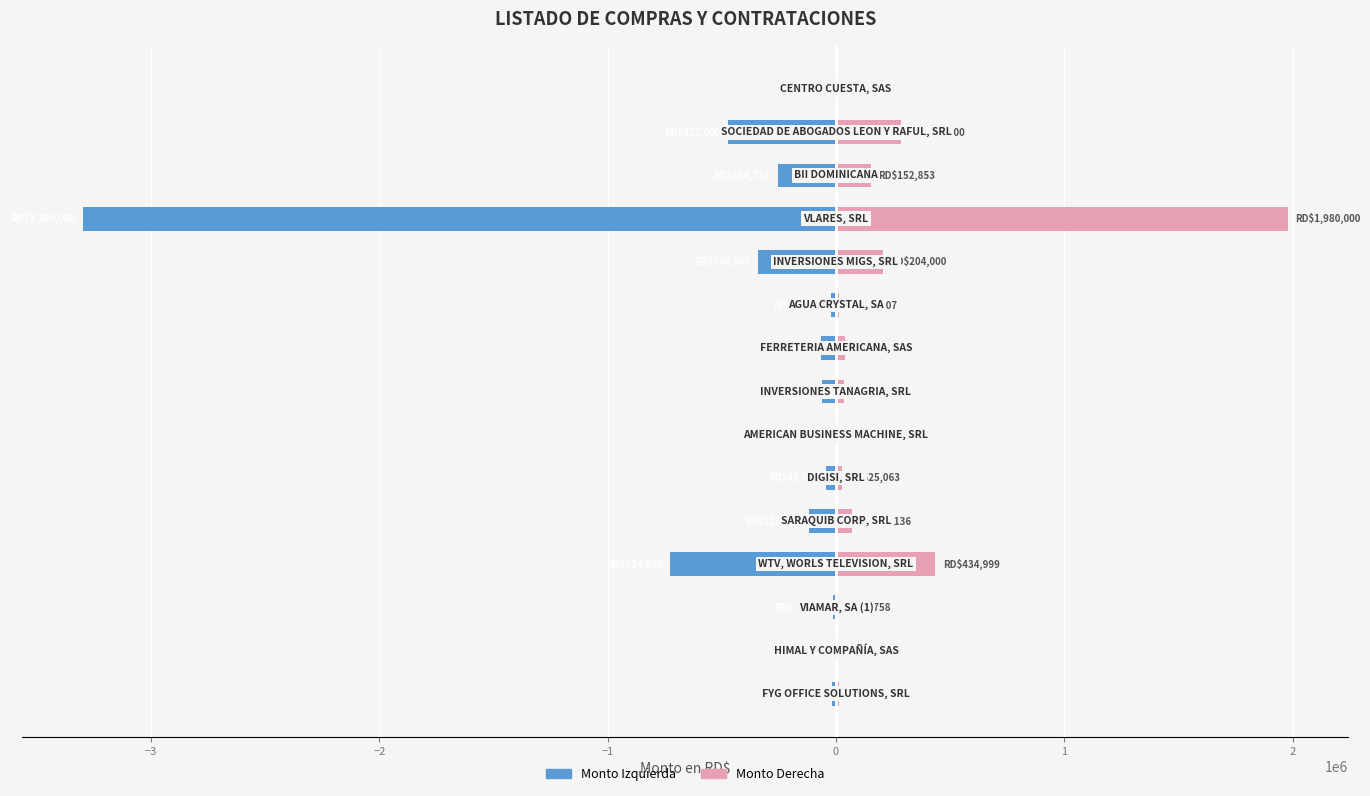

Is it true that Monto (azul) equals -107030.6 at 3?

False